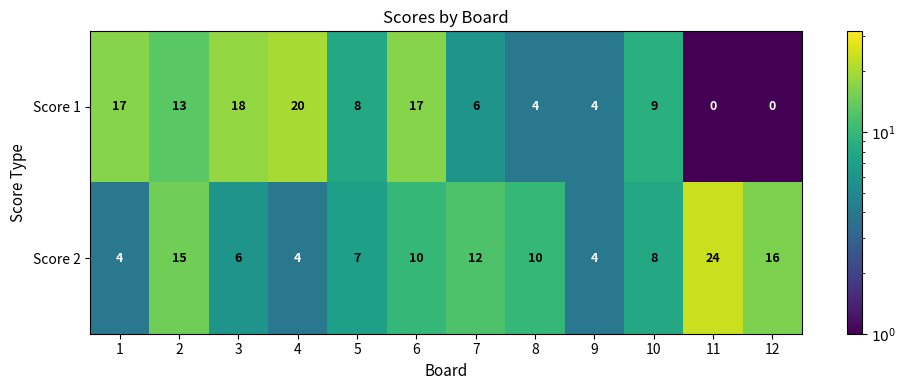

What is the difference between the second highest and second lowest values in the Score 1 series?

18